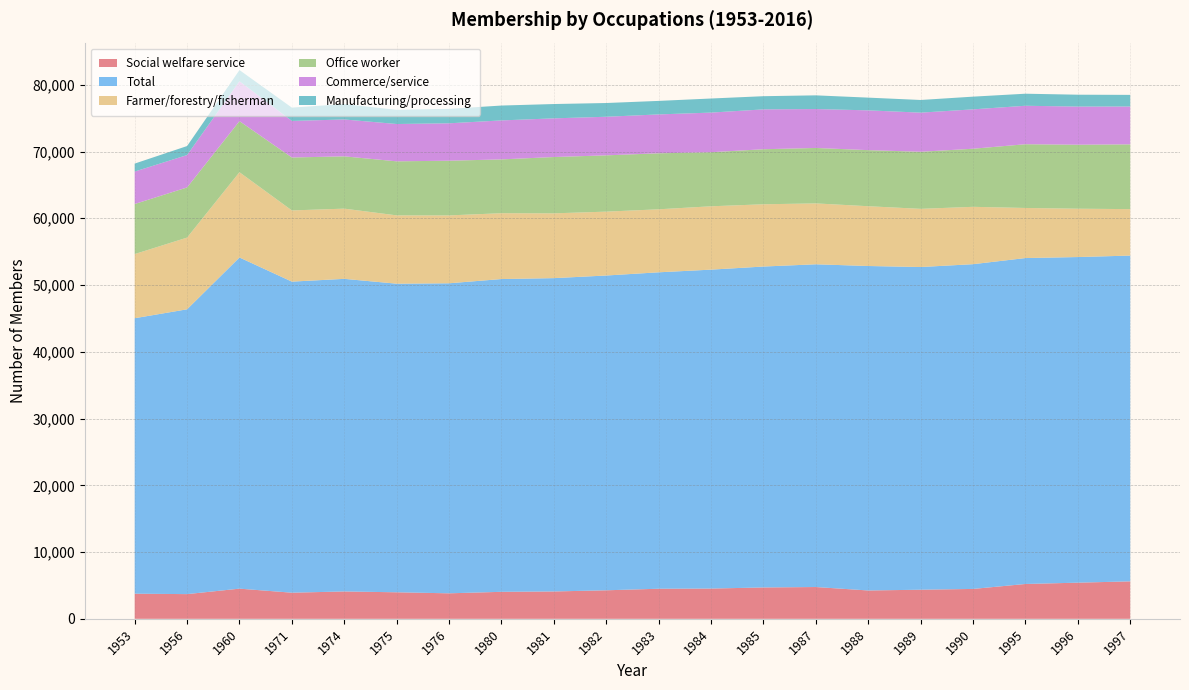

Reading left to right, list all the values displayed in this chart.

Social welfare service: 3764	3700	4520	3913	4099	3974	3820	4044	4098	4273	4506	4533	4698	4762	4246	4359	4477	5219	5415	5611
Total: 41264	42664	49607	46598	46826	46228	46442	46853	46935	47153	47400	47773	48073	48345	48604	48338	48645	48822	48776	48801
Farmer/forestry/fisherman: 9607	10740	12769	10663	10516	10231	10165	9862	9705	9567	9437	9488	9325	9119	8953	8714	8592	7501	7241	6958
Office worker: 7500	7515	7655	7931	7835	8096	8196	8060	8436	8433	8392	8100	8246	8306	8403	8550	8702	9549	9587	9704
Commerce/service: 4863	4850	5972	5475	5525	5590	5603	5839	5793	5779	5822	5935	5969	5828	5959	5860	5899	5761	5712	5668
Manufacturing/processing: 1193	1349	1678	1996	2307	2123	2162	2227	2145	2059	2024	2110	1975	2053	1906	1898	1903	1806	1779	1741